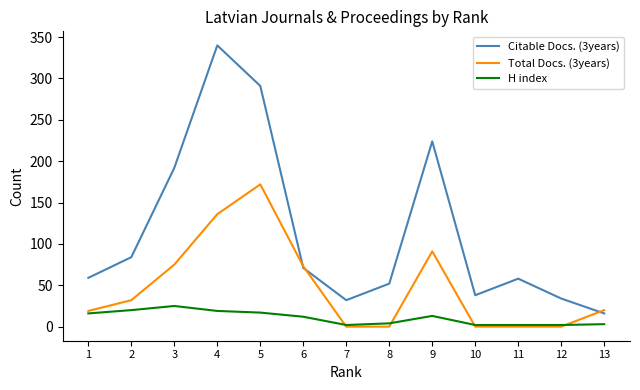

Rank the series at 2 from highest to lowest value.

Citable Docs. (3years), Total Docs. (3years), H index